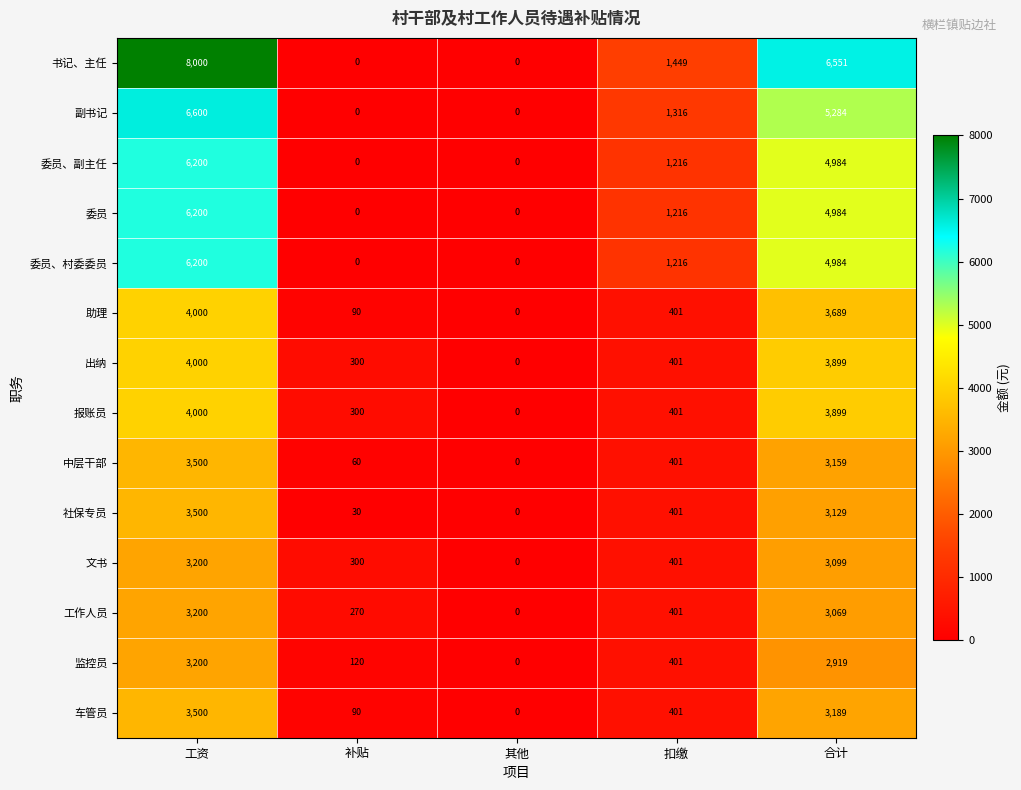

Which series has the widest spread of values?

书记、主任